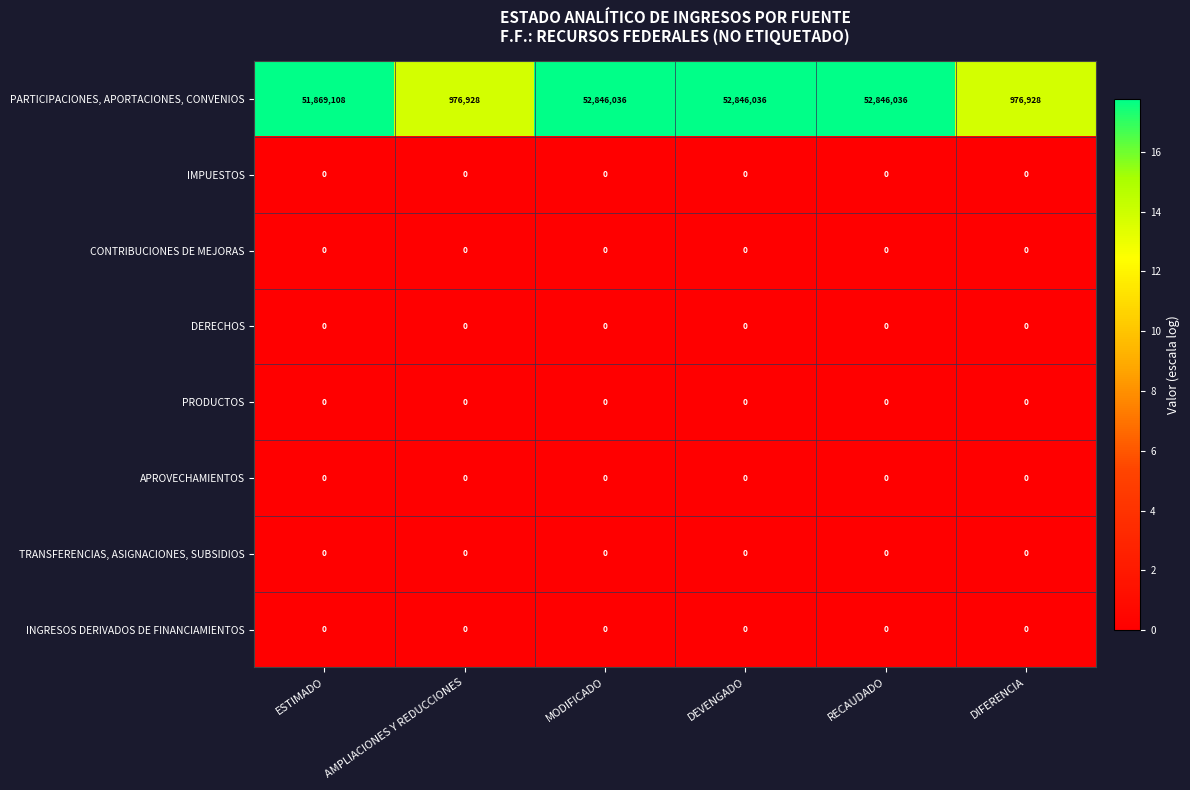

Between ESTIMADO and DIFERENCIA, which series saw the biggest shift?

PARTICIPACIONES, APORTACIONES, CONVENIOS